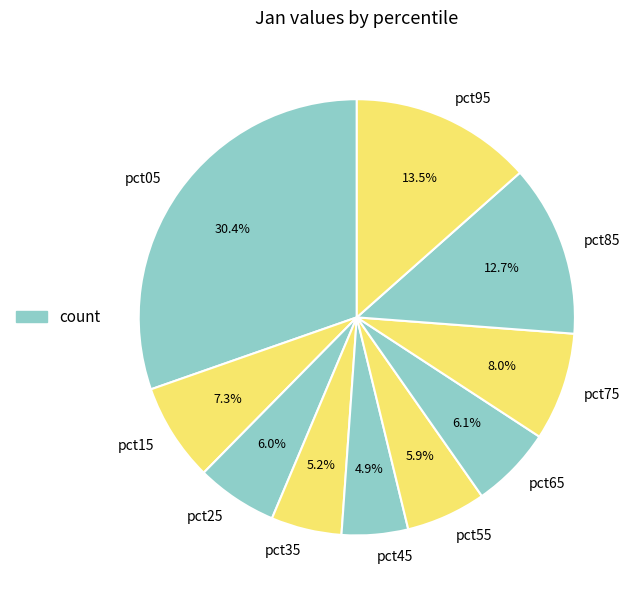

To the nearest percent, what portion does pct85 represent?

13%